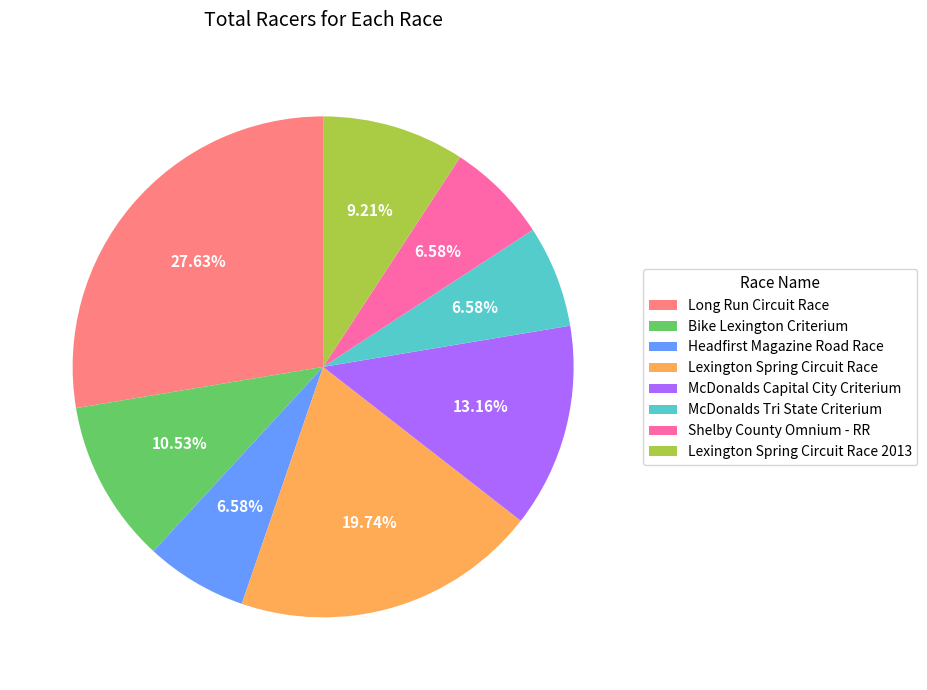

Does McDonalds Capital City Criterium account for over 50% of the chart?

No